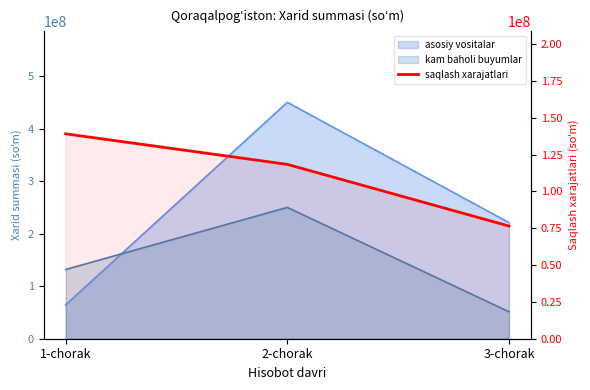

How many categories are shown in the chart?

3